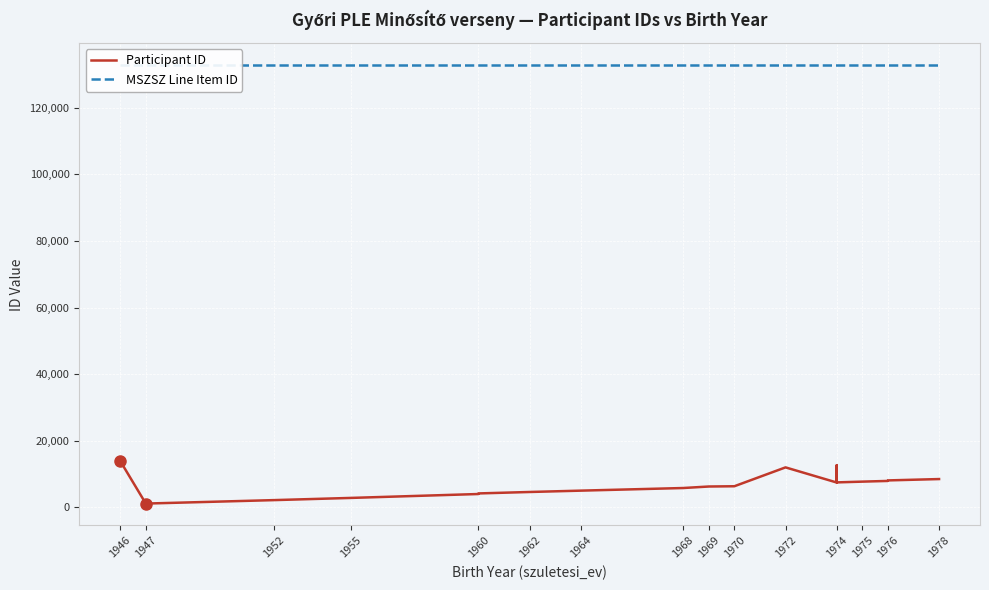

Rank the series at 1978 from highest to lowest value.

MSZSZ Line Item ID, Participant ID